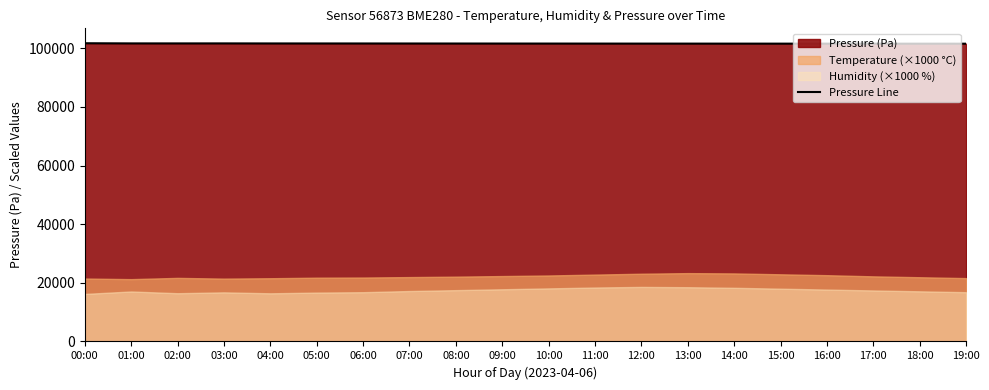

How many lines are shown in the chart?

1